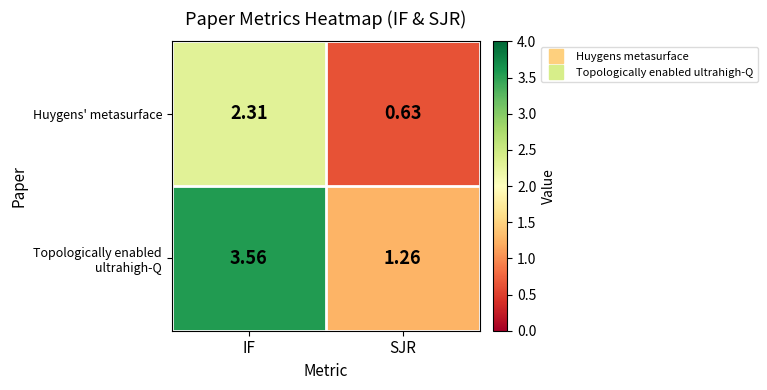

What is the total value across all series at IF?

5.9